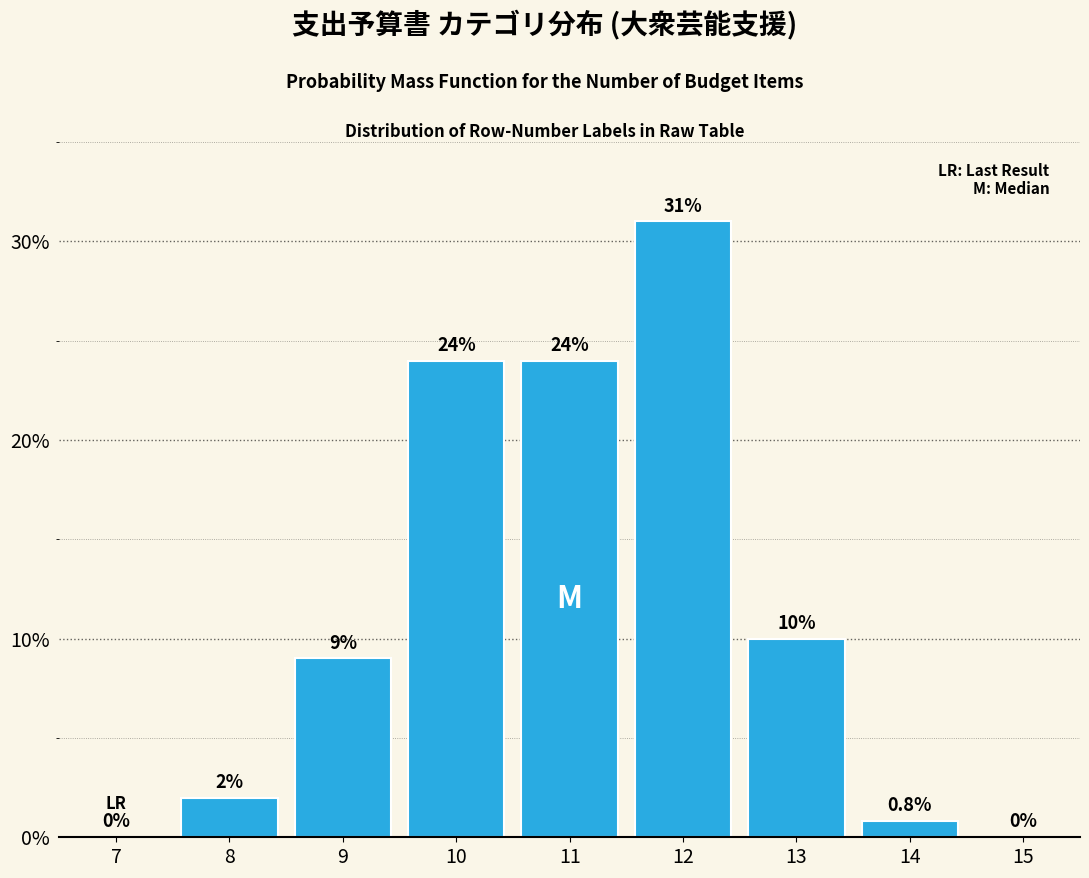

Reading right to left, transcribe all the data shown in this chart.

15=0.0	14=0.8	13=10.0	12=31.0	11=24.0	10=24.0	9=9.0	8=2.0	7=0.0